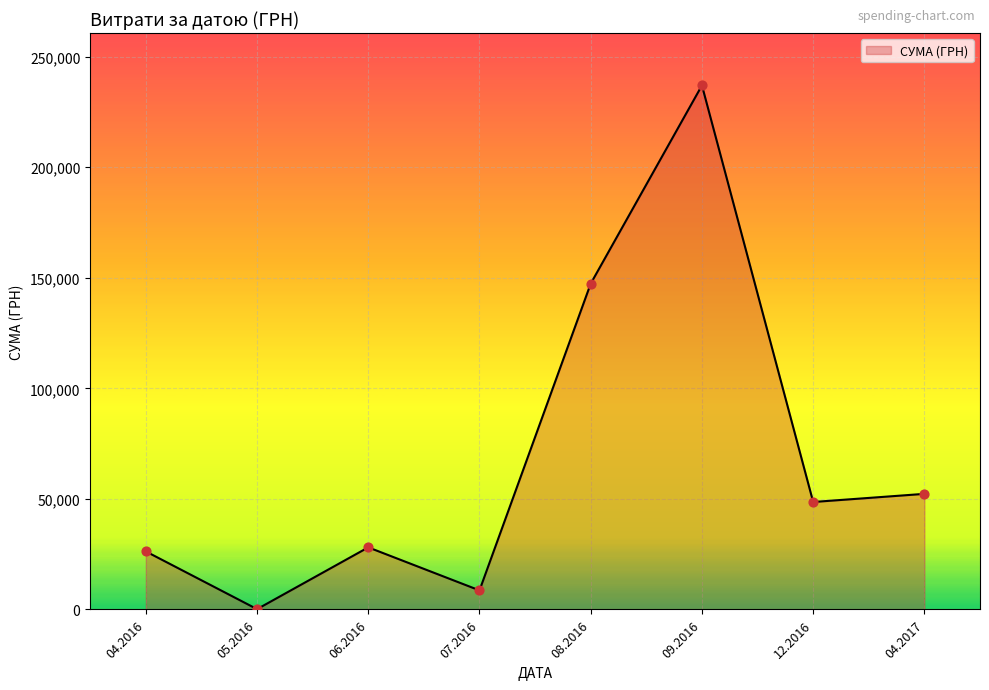

Which has a higher value, 04.2017 or 06.2016?

04.2017